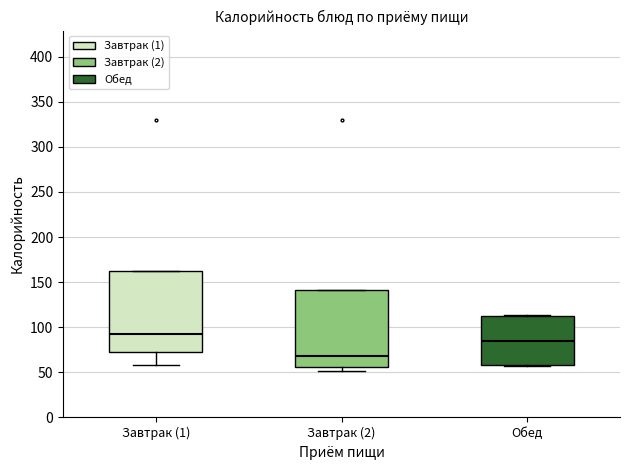

Where does the median line of the box for Обед sit on the y-axis? The values are not printed on the chart, so give them approximately, as read against the axis.

85